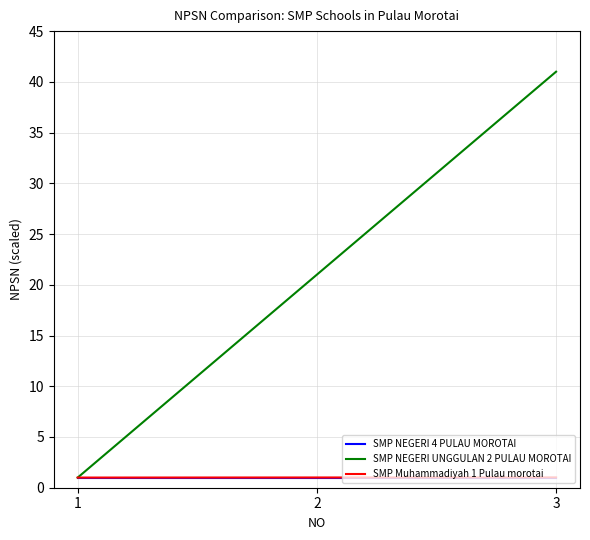

Rank the categories by SMP NEGERI UNGGULAN 2 PULAU MOROTAI value from highest to lowest.

3, 2, 1